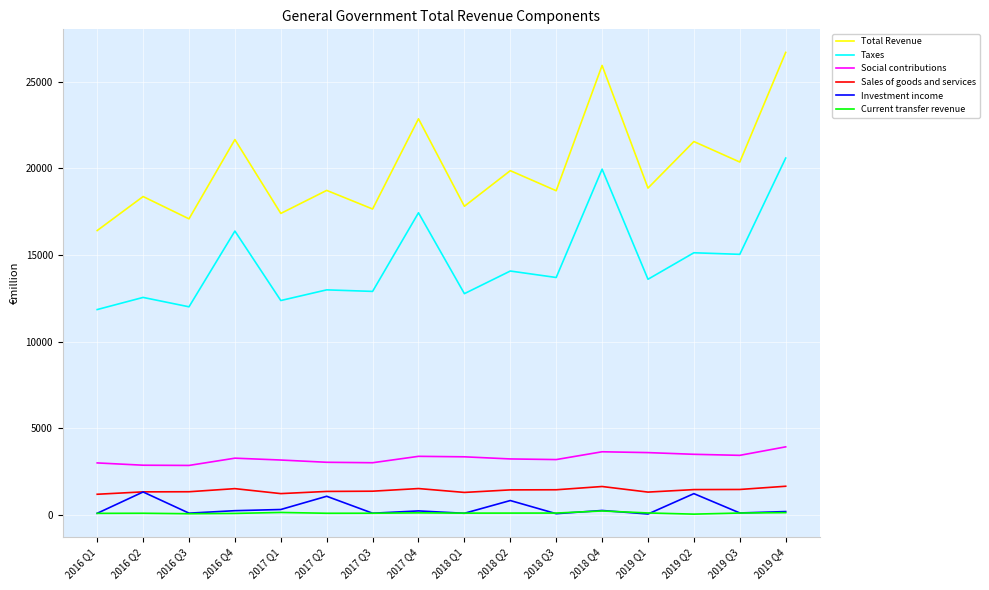

True or false: Taxes and Sales of goods and services cross at least once.

False